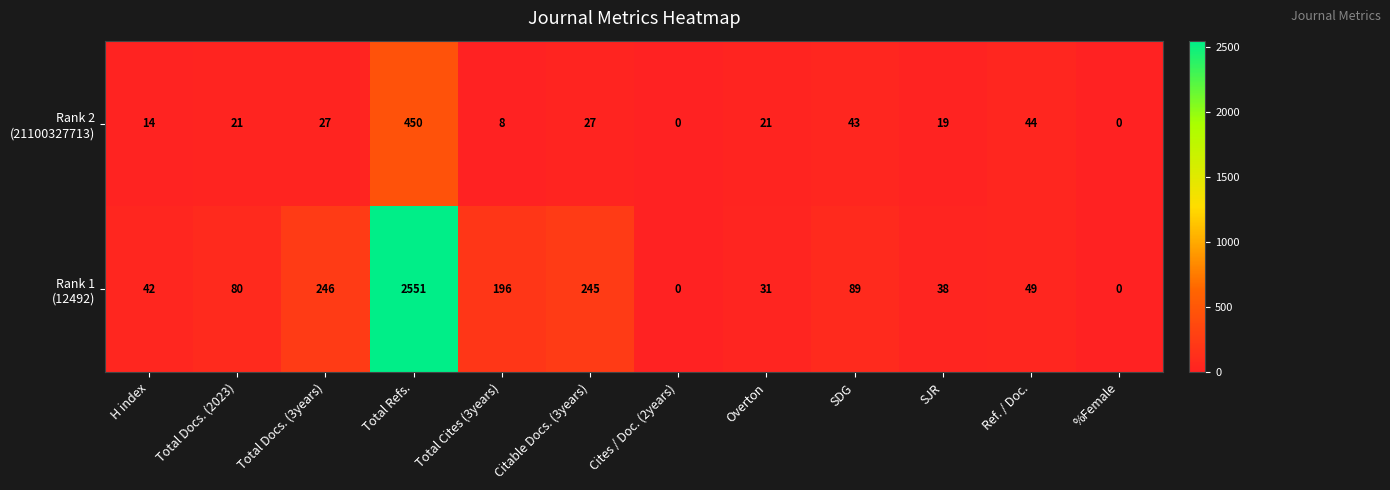

How many data points does each series have?

12